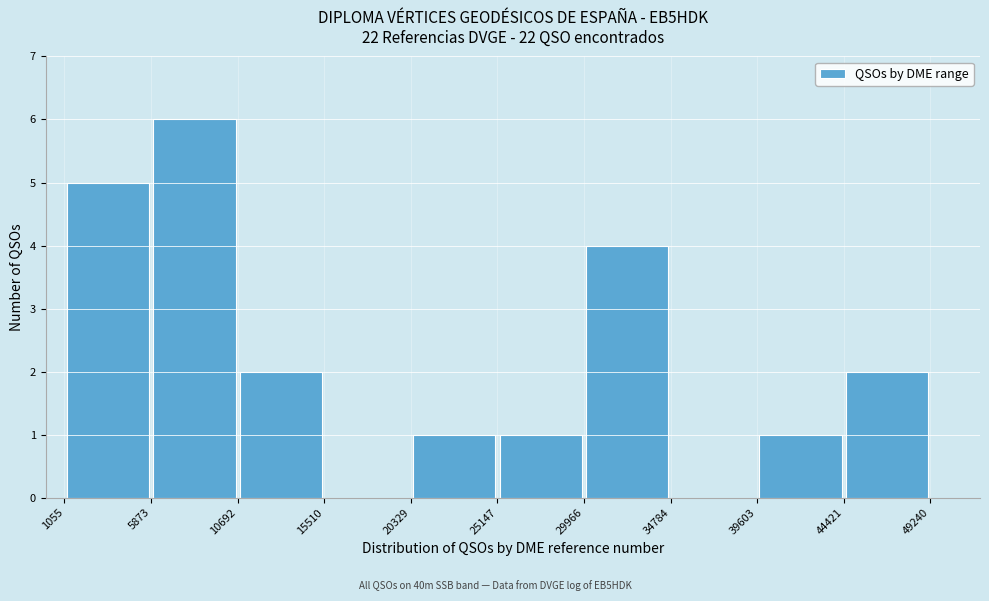

How tall is the bar that spans 1055 to 5873 on the x-axis? The values are not printed on the chart, so give them approximately, as read against the axis.

5